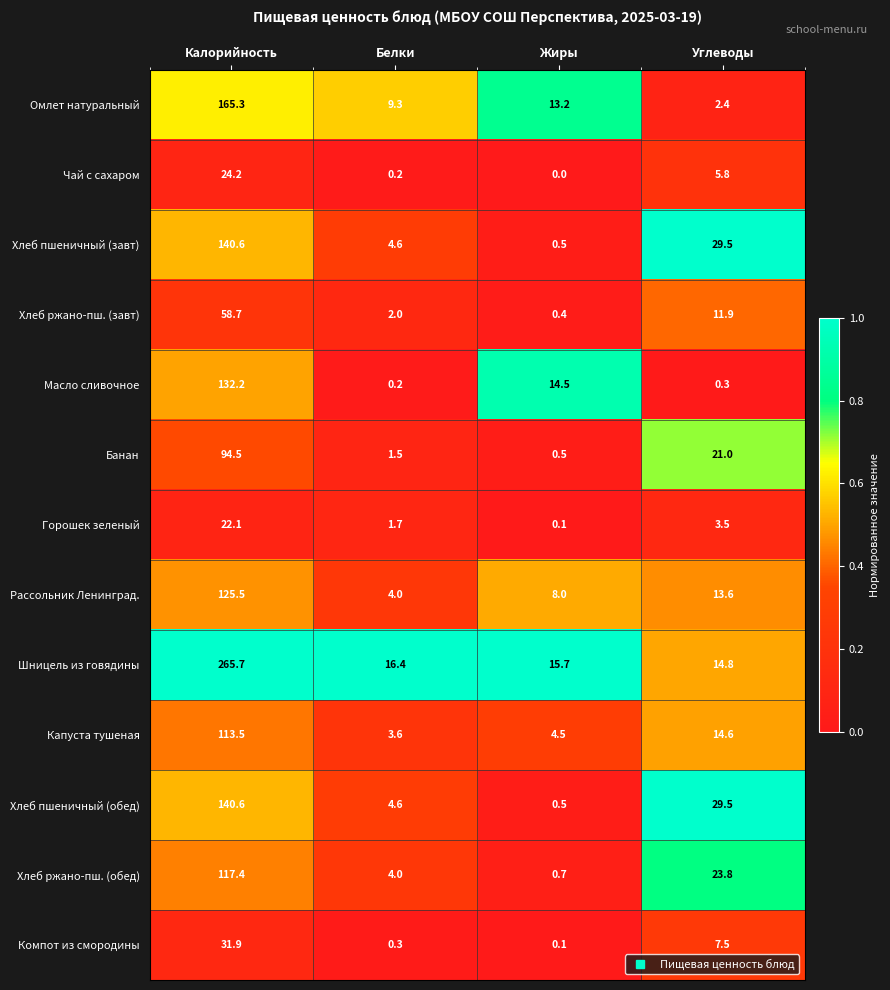

What is the spread (max minus min) of values at Белки?

16.2